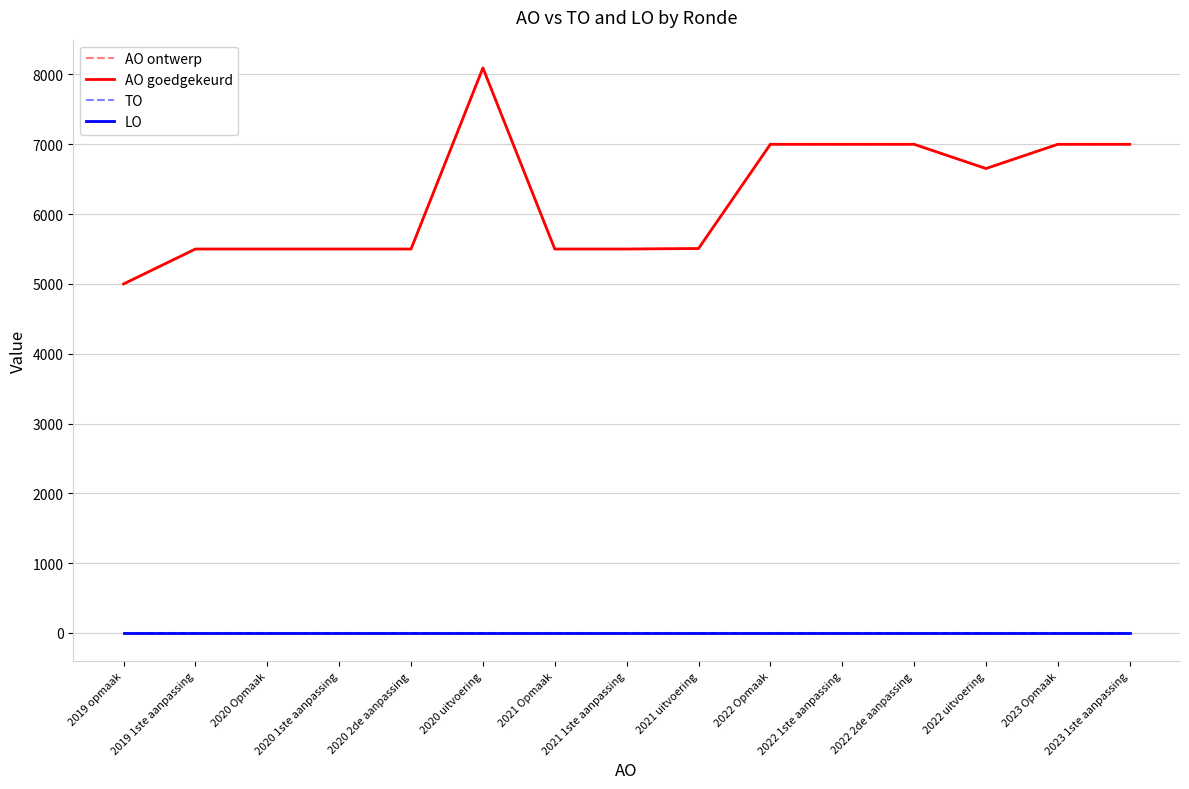

Does the chart have visible grid lines?

Yes